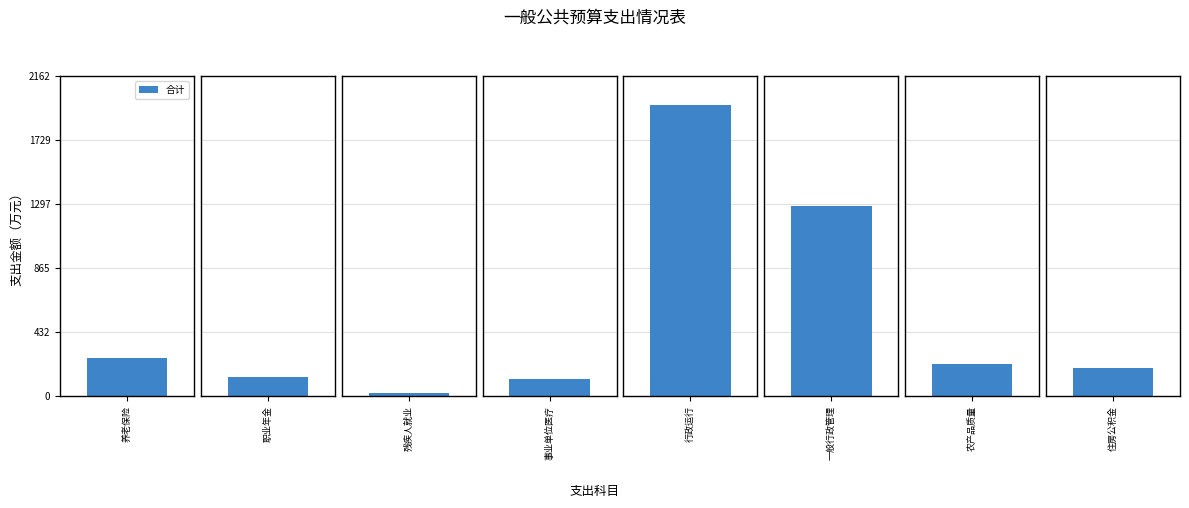

What is the label of the 5th bar from the right?

事业单位医疗